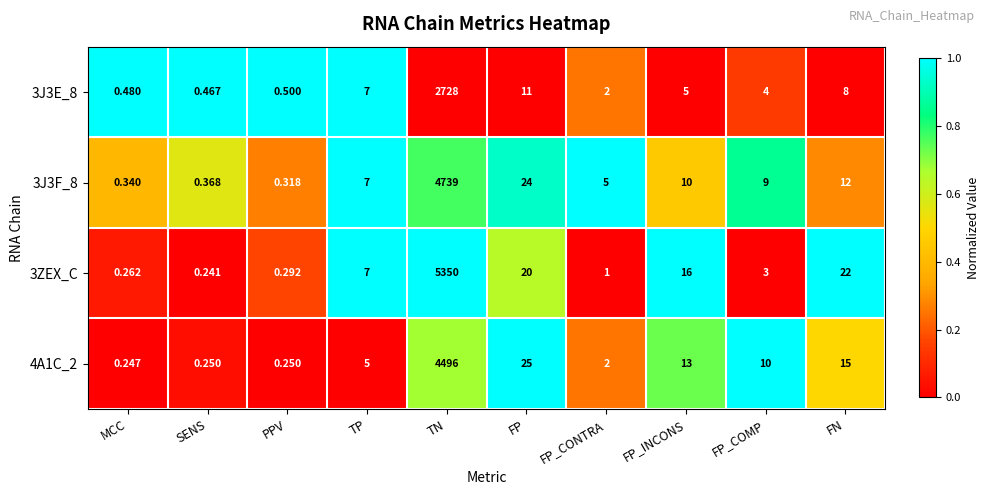

Where does the 3J3E_8 series first go above 5?

TP